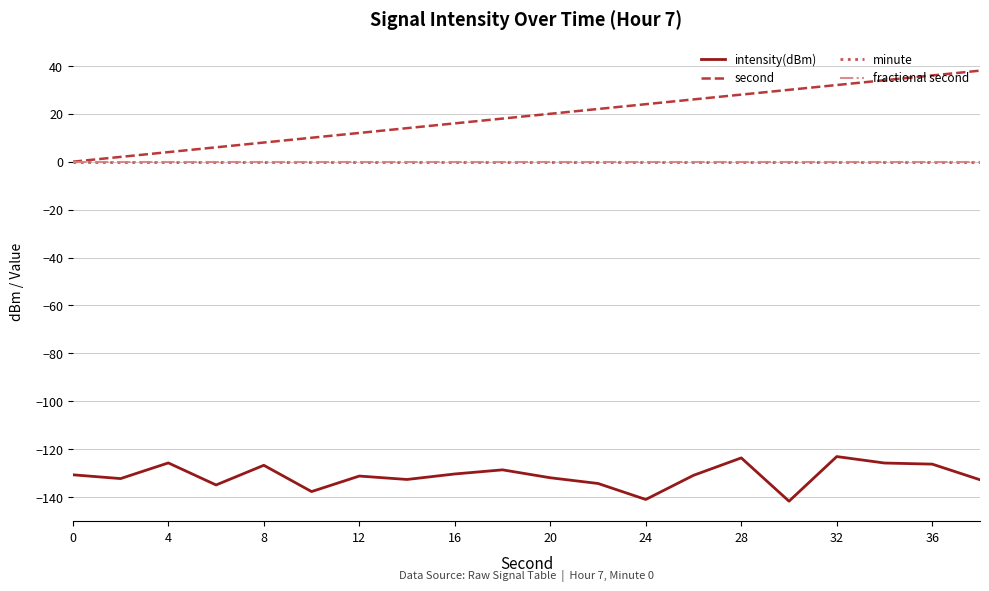

True or false: minute and second cross at least once.

False